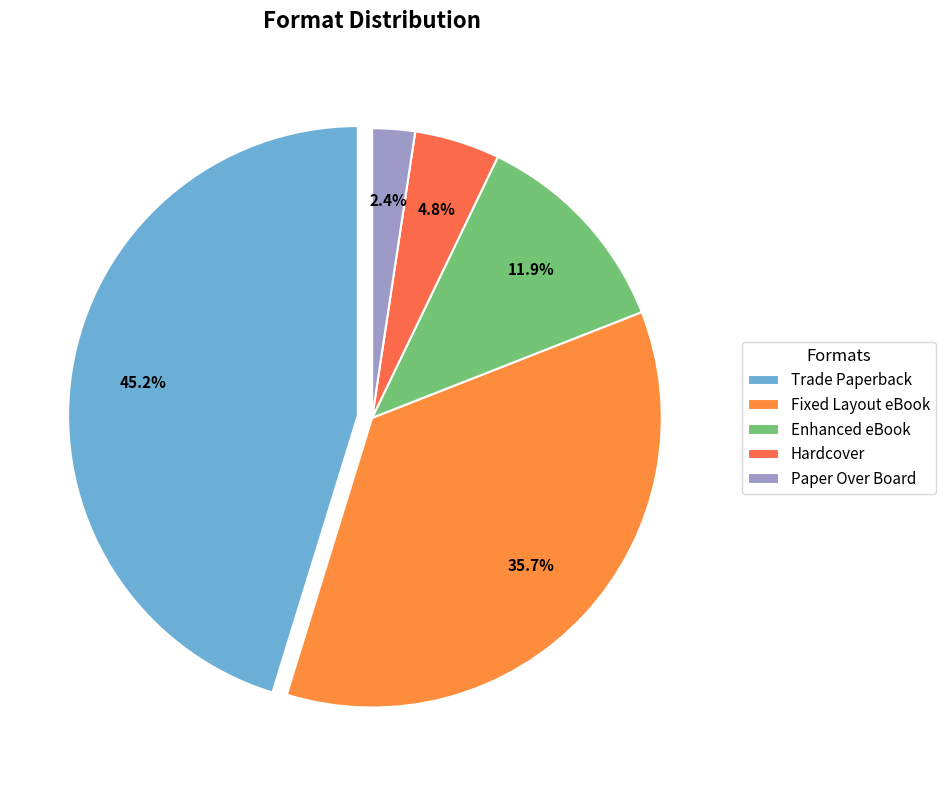

Which slice is the smallest?

Paper Over Board